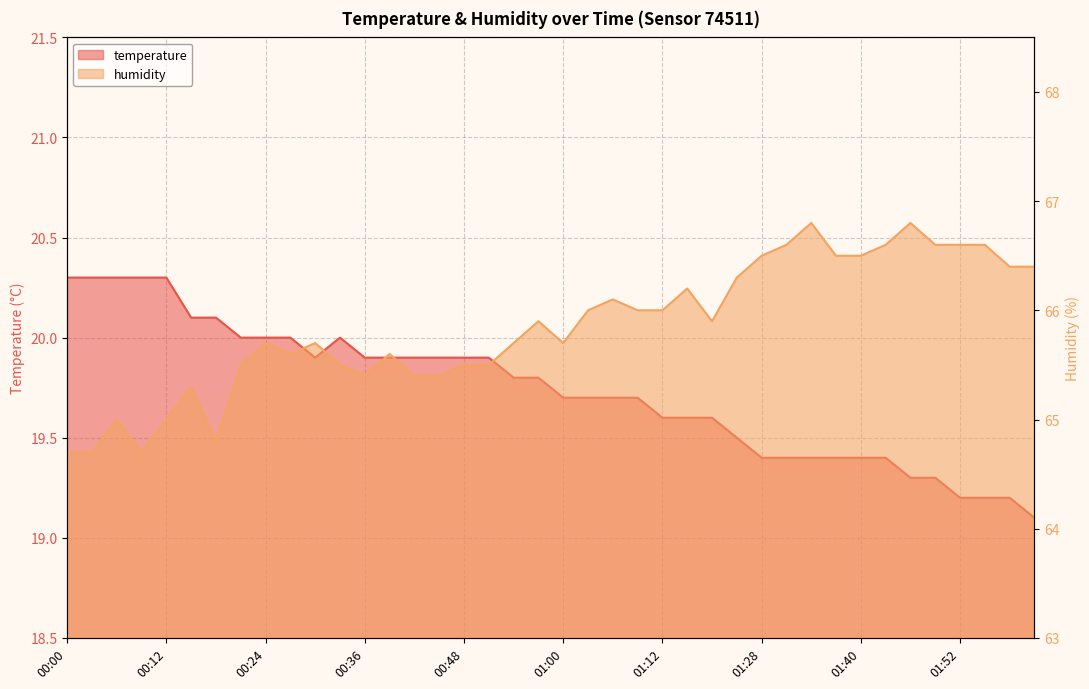

How many series are shown in this chart?

2